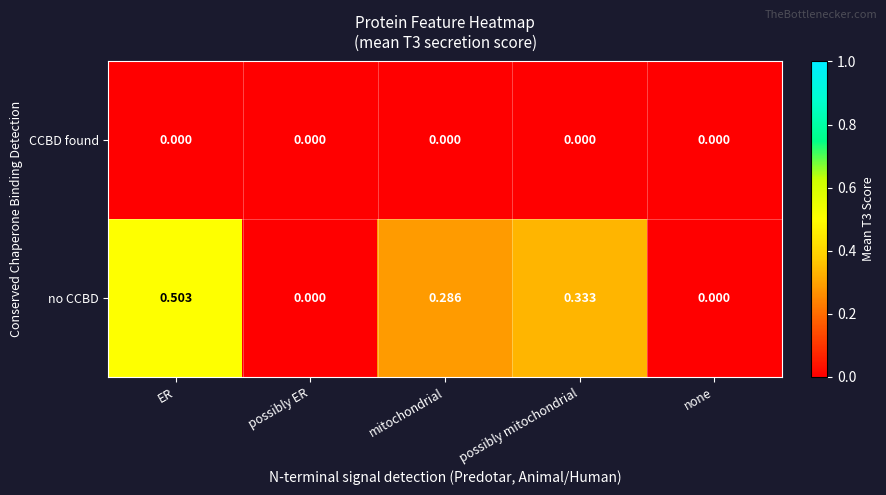

How many categories are shown in the chart?

5